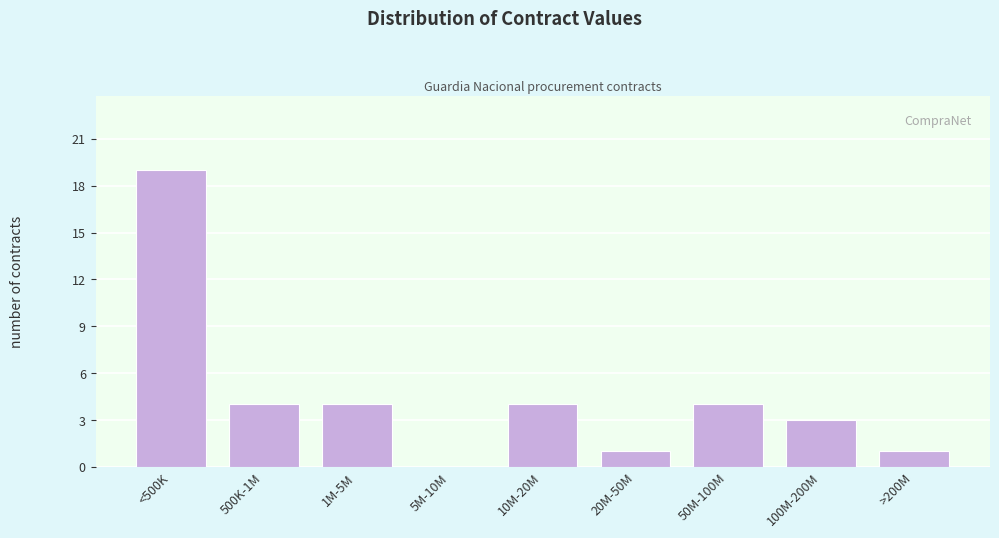

Reading left to right, list all the values displayed in this chart.

<500K=19	500K-1M=4	1M-5M=4	5M-10M=0	10M-20M=4	20M-50M=1	50M-100M=4	100M-200M=3	>200M=1